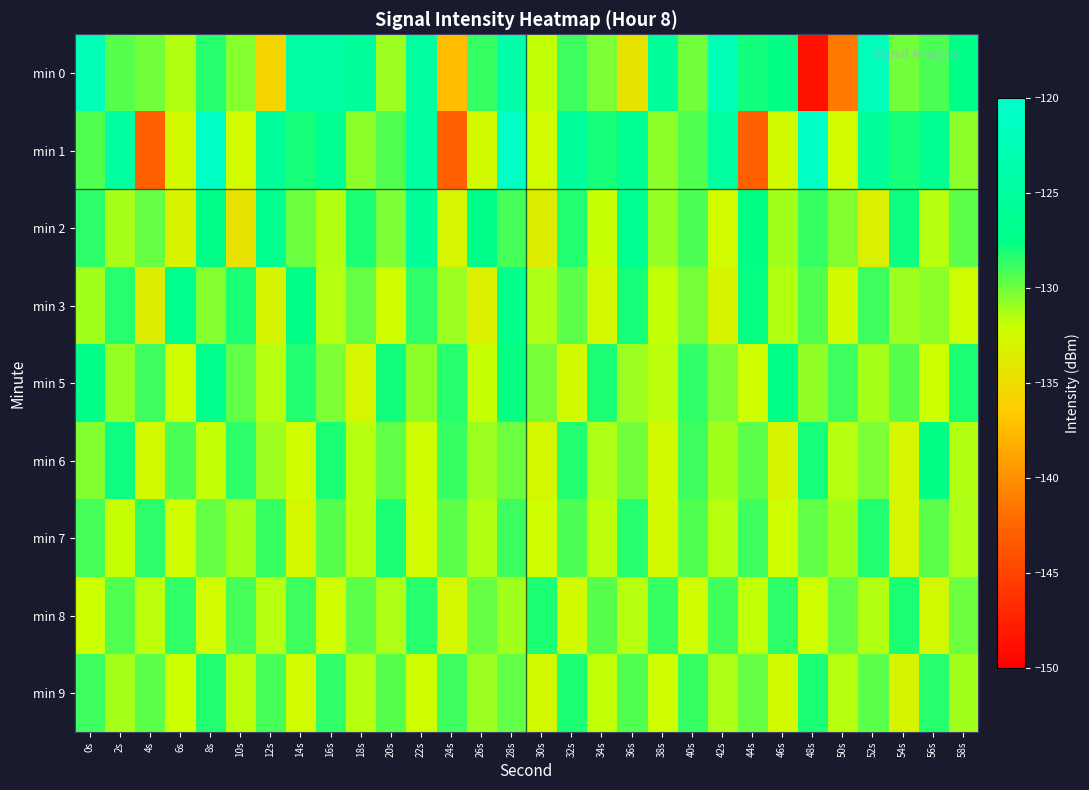

Reading left to right, extract all data points from this chart.

min 0: 0s=-122.3	2s=-129.5	4s=-130.0	6s=-131.4	8s=-128.4	10s=-130.5	12s=-135.7	14s=-124.5	16s=-124.4	18s=-125.3	20s=-131.0	22s=-124.7	24s=-137.4	26s=-128.7	28s=-123.9	30s=-131.8	32s=-128.8	34s=-130.3	36s=-134.5	38s=-125.3	40s=-130.1	42s=-122.3	44s=-127.9	46s=-127.6	48s=-148.7	50s=-141.4	52s=-121.9	54s=-130.0	56s=-129.2	58s=-127.4
min 1: 0s=-129.3	2s=-124.9	4s=-142.9	6s=-132.5	8s=-120.8	10s=-132.4	12s=-125.5	14s=-128.0	16s=-126.4	18s=-130.6	20s=-129.3	22s=-124.9	24s=-142.9	26s=-132.5	28s=-120.8	30s=-132.4	32s=-125.5	34s=-128.0	36s=-126.4	38s=-130.6	40s=-129.3	42s=-124.9	44s=-142.9	46s=-132.5	48s=-120.8	50s=-132.4	52s=-125.5	54s=-128.0	56s=-126.4	58s=-130.6
min 2: 0s=-128.5	2s=-131.2	4s=-129.8	6s=-133.1	8s=-127.3	10s=-134.5	12s=-126.7	14s=-129.9	16s=-131.4	18s=-128.1	20s=-130.2	22s=-125.6	24s=-132.8	26s=-127.4	28s=-129.1	30s=-133.7	32s=-128.3	34s=-131.9	36s=-126.5	38s=-130.8	40s=-129.2	42s=-132.4	44s=-127.6	46s=-131.1	48s=-128.7	50s=-130.4	52s=-133.2	54s=-127.8	56s=-131.6	58s=-129.5
min 3: 0s=-131.1	2s=-128.4	4s=-133.7	6s=-126.9	8s=-130.5	10s=-128.2	12s=-132.9	14s=-127.3	16s=-131.6	18s=-129.8	20s=-132.2	22s=-128.6	24s=-130.9	26s=-133.4	28s=-127.1	30s=-131.3	32s=-129.6	34s=-132.7	36s=-128.0	38s=-131.8	40s=-130.1	42s=-133.0	44s=-127.7	46s=-131.4	48s=-129.3	50s=-132.5	52s=-128.9	54s=-131.0	56s=-130.6	58s=-132.1
min 5: 0s=-127.5	2s=-130.8	4s=-128.9	6s=-132.3	8s=-127.1	10s=-129.7	12s=-131.5	14s=-128.3	16s=-130.2	18s=-132.8	20s=-127.9	22s=-130.6	24s=-128.4	26s=-131.9	28s=-127.7	30s=-130.1	32s=-132.5	34s=-128.1	36s=-130.9	38s=-131.7	40s=-128.6	42s=-130.3	44s=-132.1	46s=-127.4	48s=-130.7	50s=-128.8	52s=-131.2	54s=-129.4	56s=-132.0	58s=-128.2
min 6: 0s=-130.4	2s=-127.8	4s=-132.6	6s=-129.2	8s=-131.8	10s=-128.5	12s=-130.9	14s=-132.3	16s=-128.1	18s=-131.5	20s=-129.7	22s=-132.1	24s=-128.7	26s=-131.0	28s=-129.9	30s=-132.7	32s=-128.3	34s=-131.3	36s=-130.0	38s=-132.5	40s=-128.9	42s=-131.1	44s=-129.5	46s=-132.9	48s=-128.0	50s=-131.6	52s=-130.2	54s=-132.8	56s=-127.6	58s=-131.4
min 7: 0s=-129.1	2s=-131.9	4s=-128.5	6s=-132.3	8s=-129.8	10s=-131.2	12s=-128.7	14s=-132.7	16s=-129.4	18s=-131.6	20s=-128.2	22s=-132.4	24s=-129.6	26s=-131.4	28s=-128.9	30s=-132.1	32s=-129.2	34s=-131.7	36s=-128.4	38s=-132.6	40s=-129.3	42s=-131.5	44s=-128.8	46s=-132.2	48s=-129.7	50s=-131.1	52s=-128.3	54s=-132.8	56s=-129.5	58s=-131.3
min 8: 0s=-132.0	2s=-129.3	4s=-131.7	6s=-128.6	8s=-132.4	10s=-129.1	12s=-131.5	14s=-128.9	16s=-132.2	18s=-129.6	20s=-131.3	22s=-128.4	24s=-132.7	26s=-129.8	28s=-131.1	30s=-128.1	32s=-132.5	34s=-129.4	36s=-131.6	38s=-128.7	40s=-132.3	42s=-129.0	44s=-131.8	46s=-128.5	48s=-132.1	50s=-129.7	52s=-131.4	54s=-128.2	56s=-132.6	58s=-129.9
min 9: 0s=-128.8	2s=-131.2	4s=-129.6	6s=-132.0	8s=-128.3	10s=-131.7	12s=-129.1	14s=-132.4	16s=-128.6	18s=-131.5	20s=-129.4	22s=-132.2	24s=-128.9	26s=-131.0	28s=-129.7	30s=-132.6	32s=-128.2	34s=-131.8	36s=-129.3	38s=-132.1	40s=-128.7	42s=-131.3	44s=-129.8	46s=-132.5	48s=-128.1	50s=-131.6	52s=-129.5	54s=-132.9	56s=-128.4	58s=-131.1